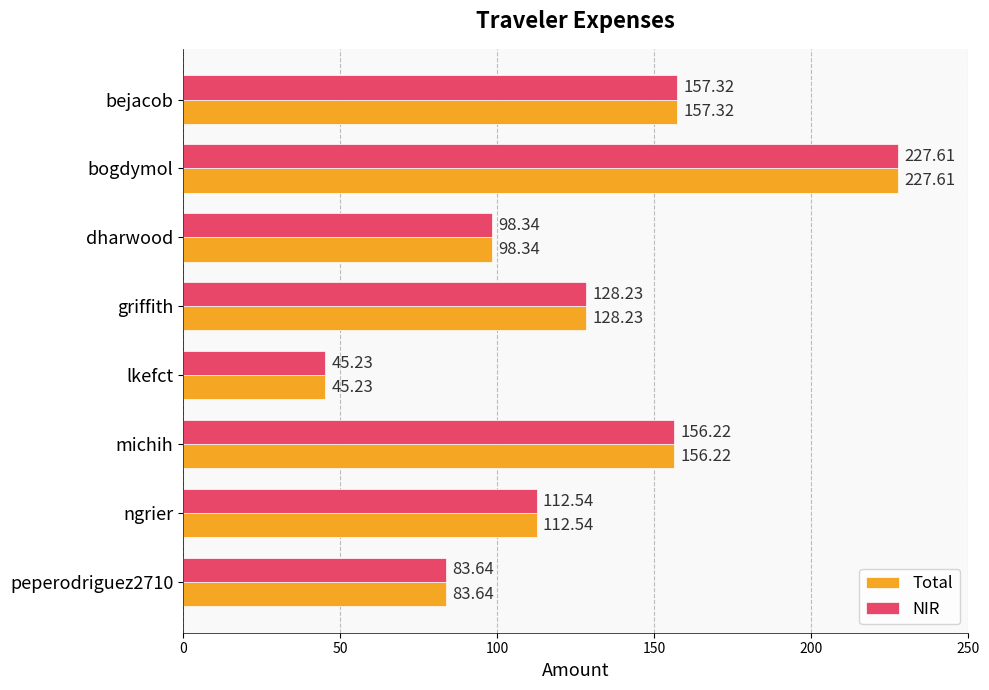

Is the value of Total at griffith greater than the value of NIR at bejacob?

No